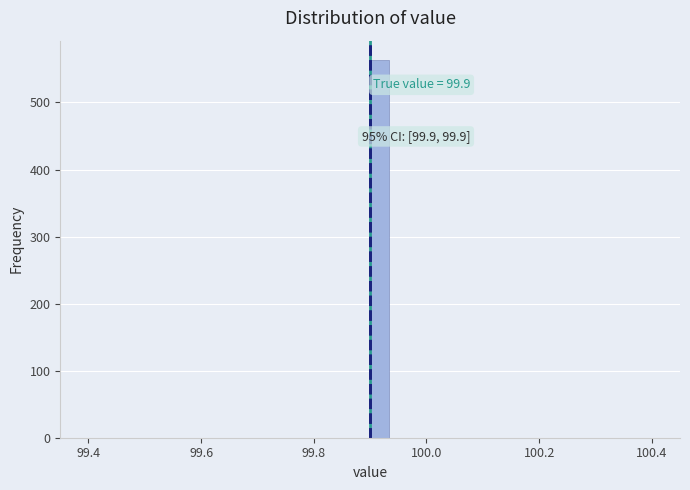

Around what value on the x-axis is the tallest bar? Give the approximate position of its centre, as read against the axis.

99.92